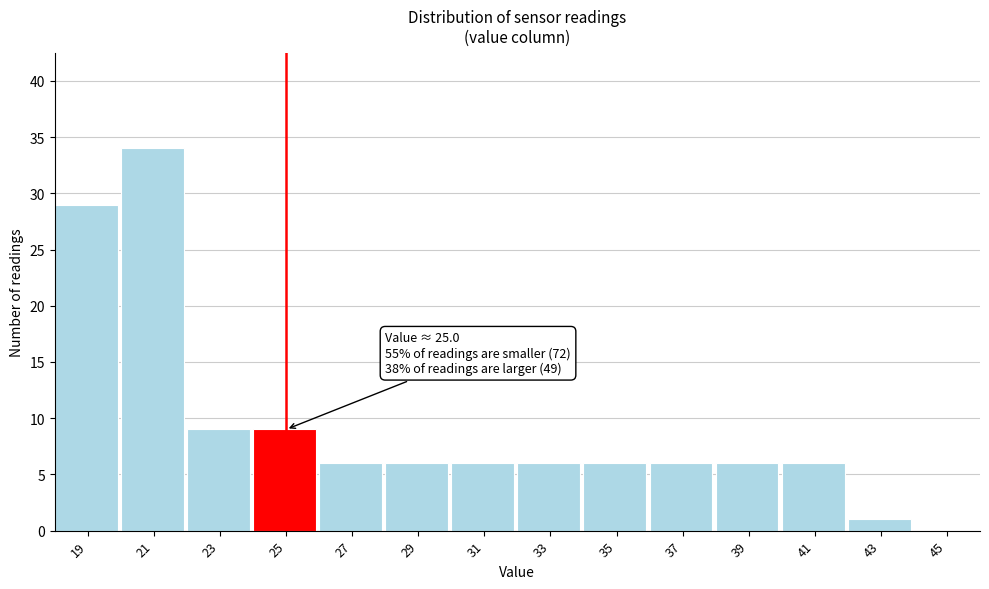

Over which range of the x-axis is the bar tallest?

20 to 22